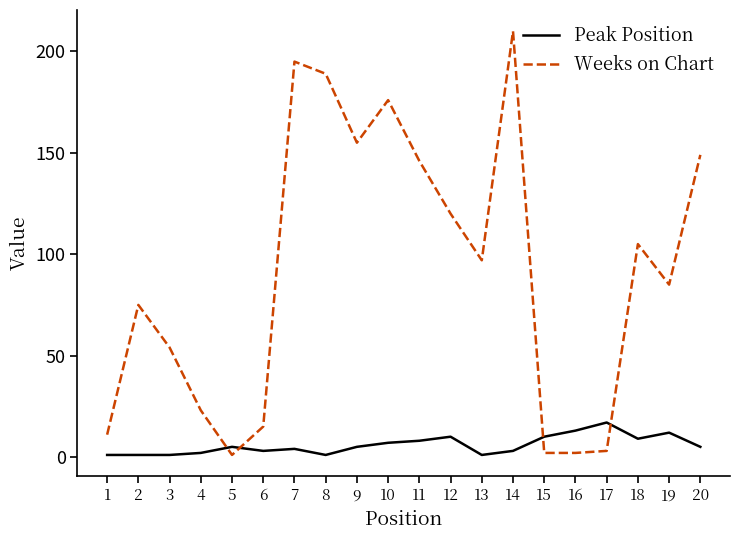

Which series has the widest spread of values?

Weeks on Chart